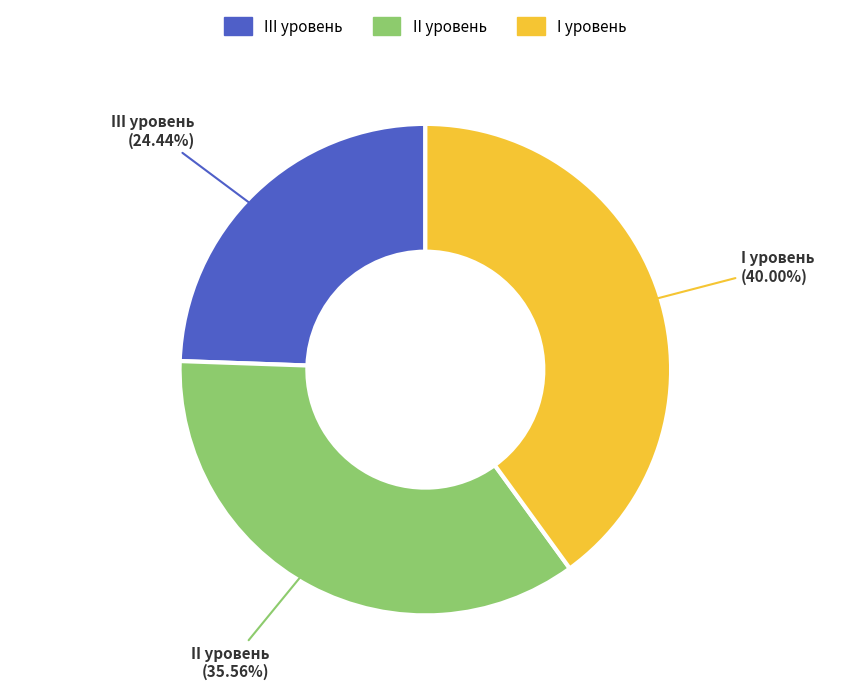

Which category has the biggest portion of the pie?

I уровень